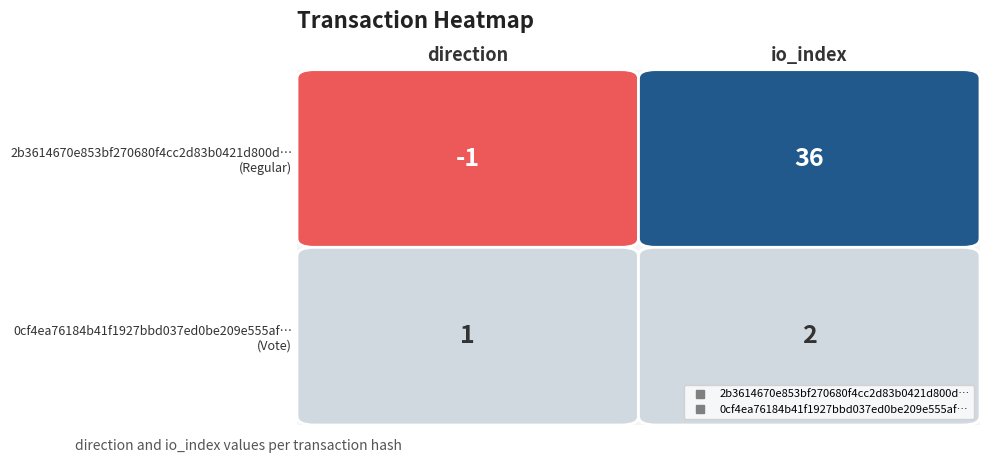

Which series has the widest spread of values?

2b3614670e853bf270680f4cc2d83b0421d800d